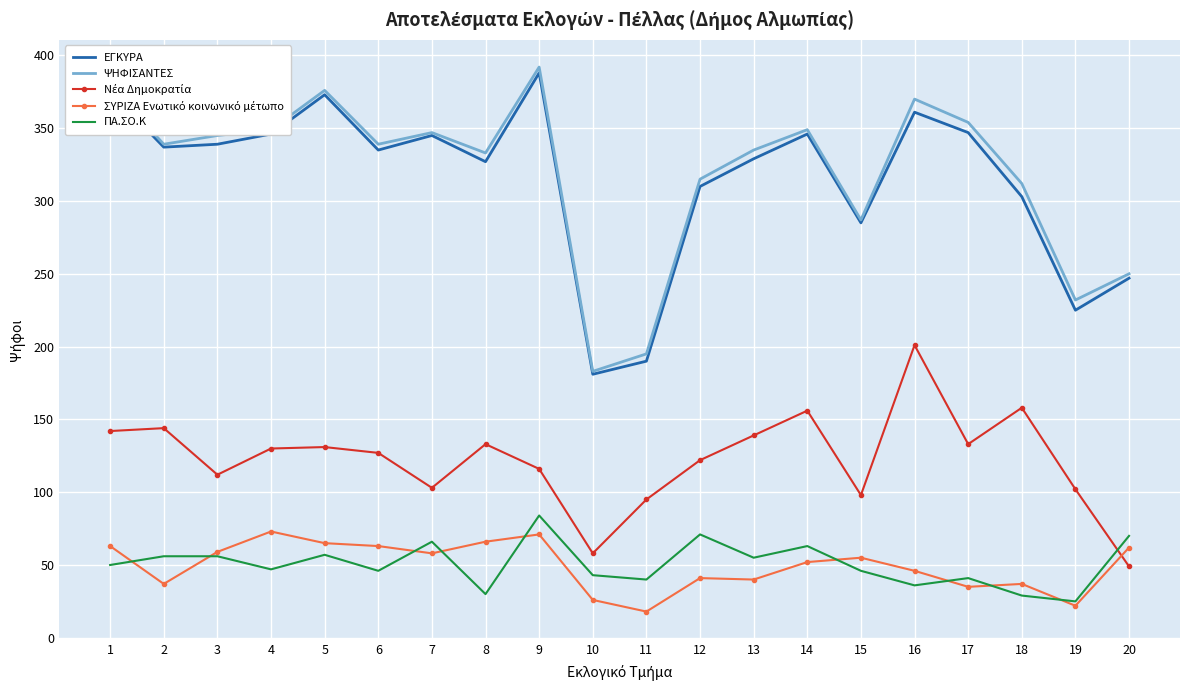

Count the number of data series in this chart.

5